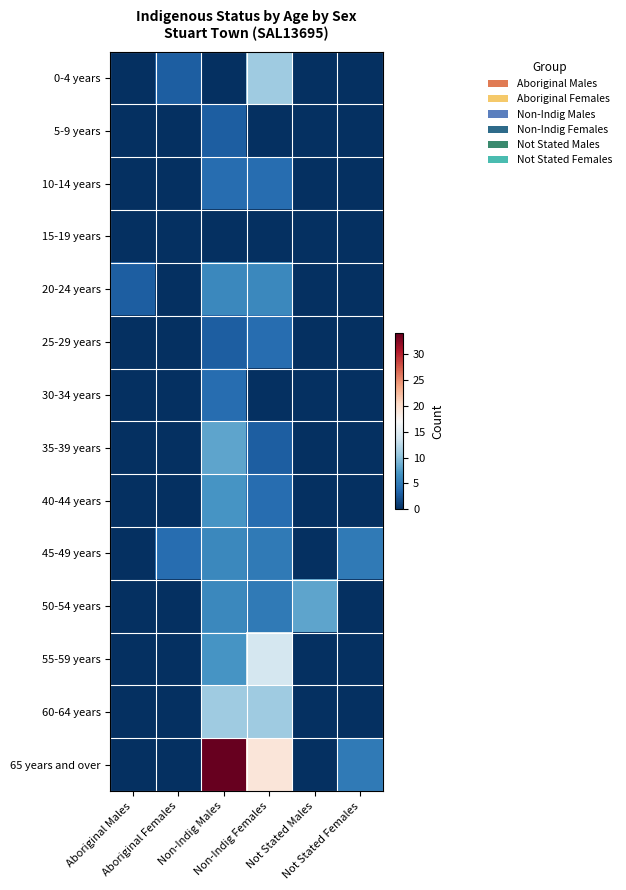

Which label corresponds to the smallest value in the chart?

Aboriginal Males